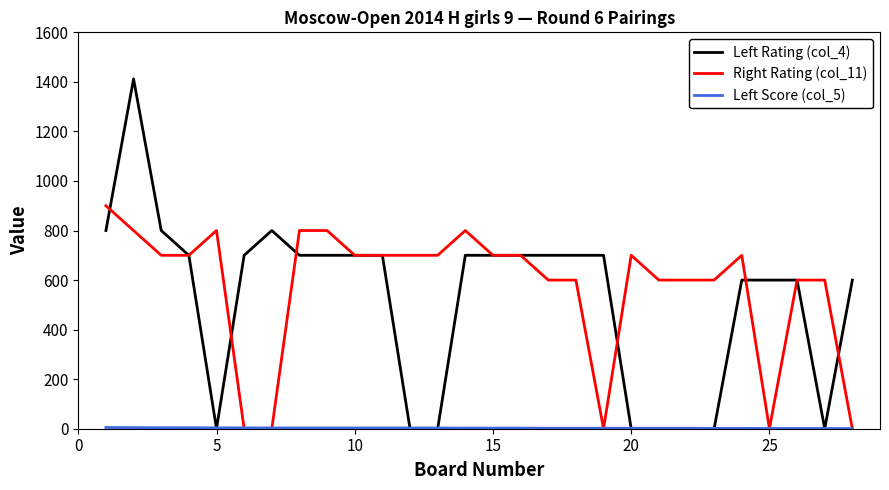

Which series has the widest spread of values?

Left Rating (col_4)